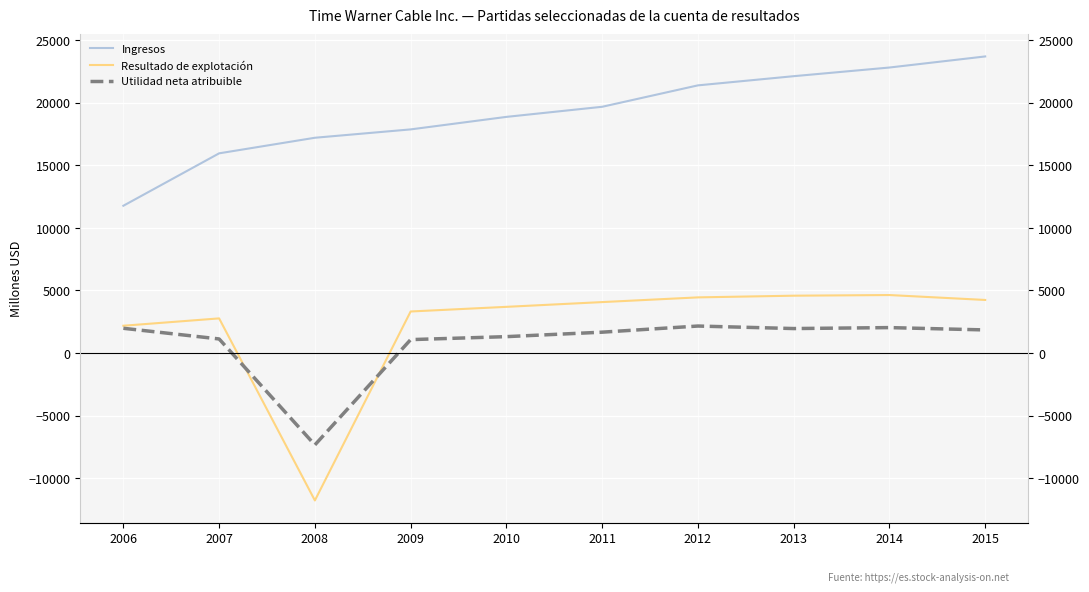

At which label does Resultado de explotación reach its peak?

2014